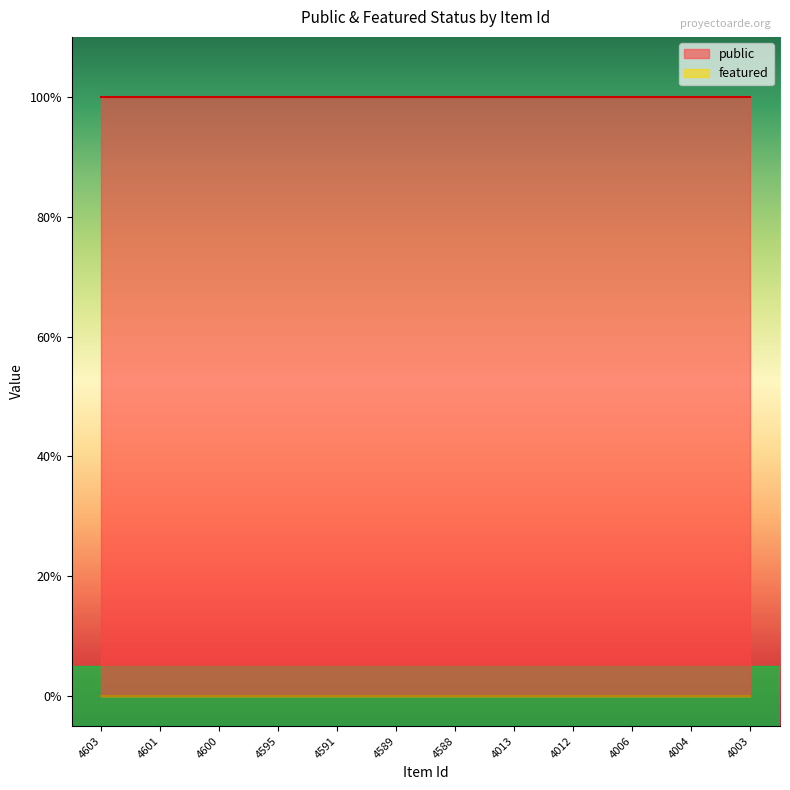

Which category has the lowest value in the featured series?

4603